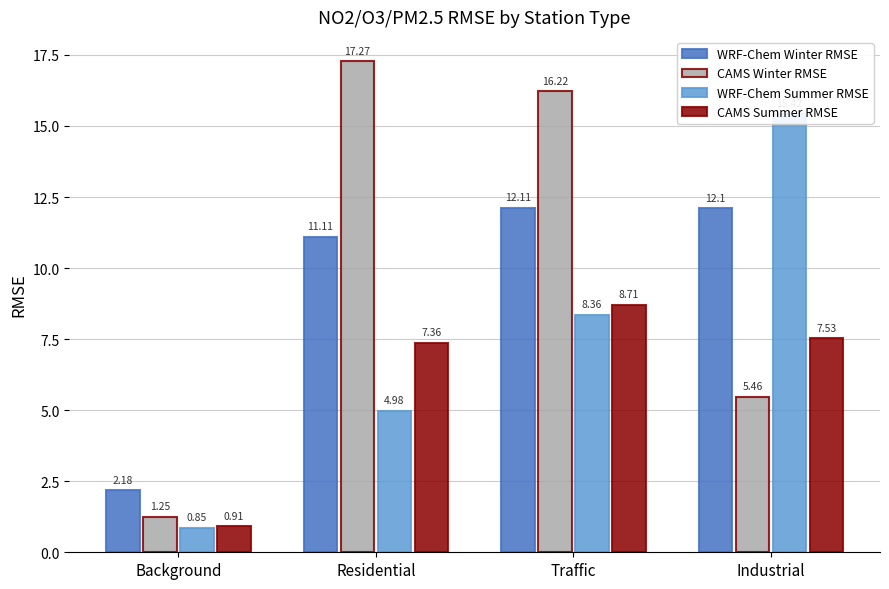

What is the average value of the WRF-Chem Summer RMSE series?

7.4